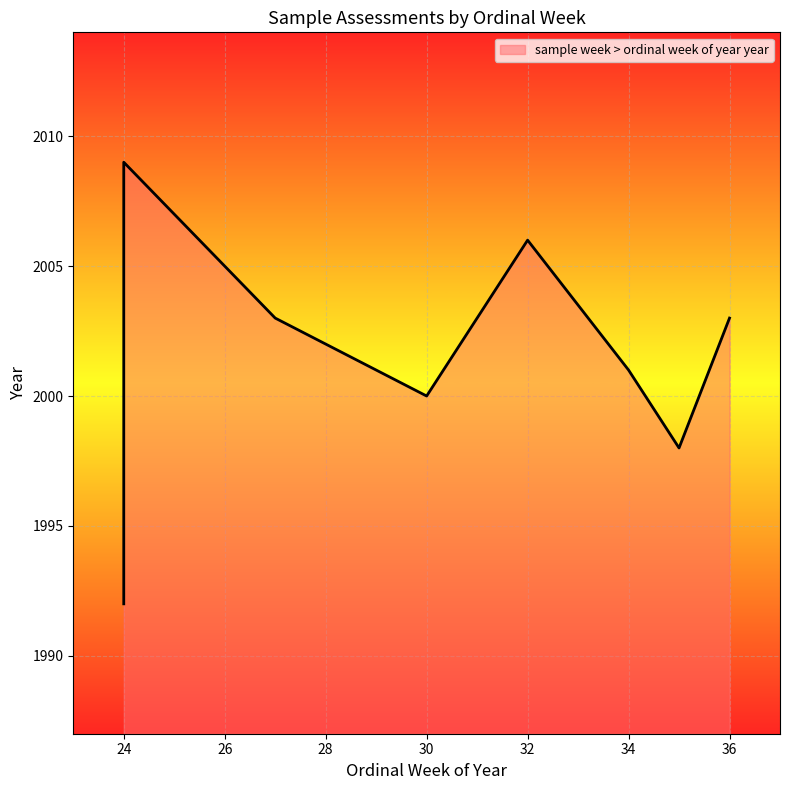

What is the change in value from 34 to 24?

-9